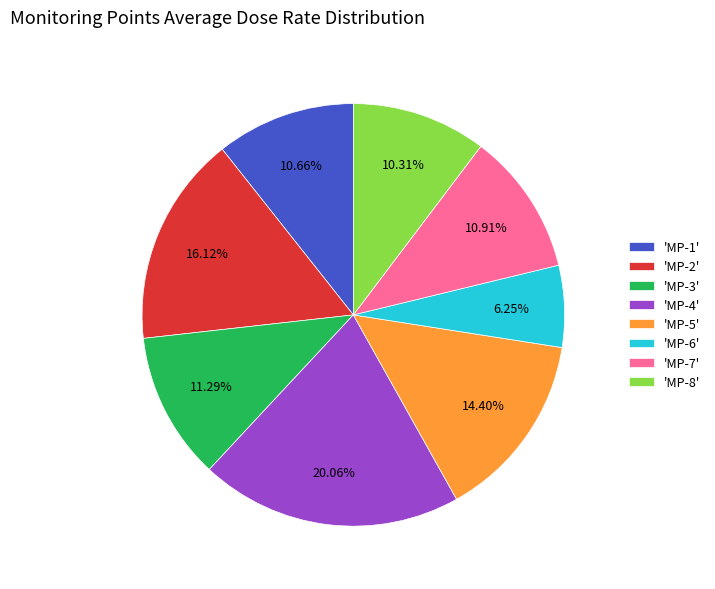

Which category has the smallest portion of the pie?

'MP-6'